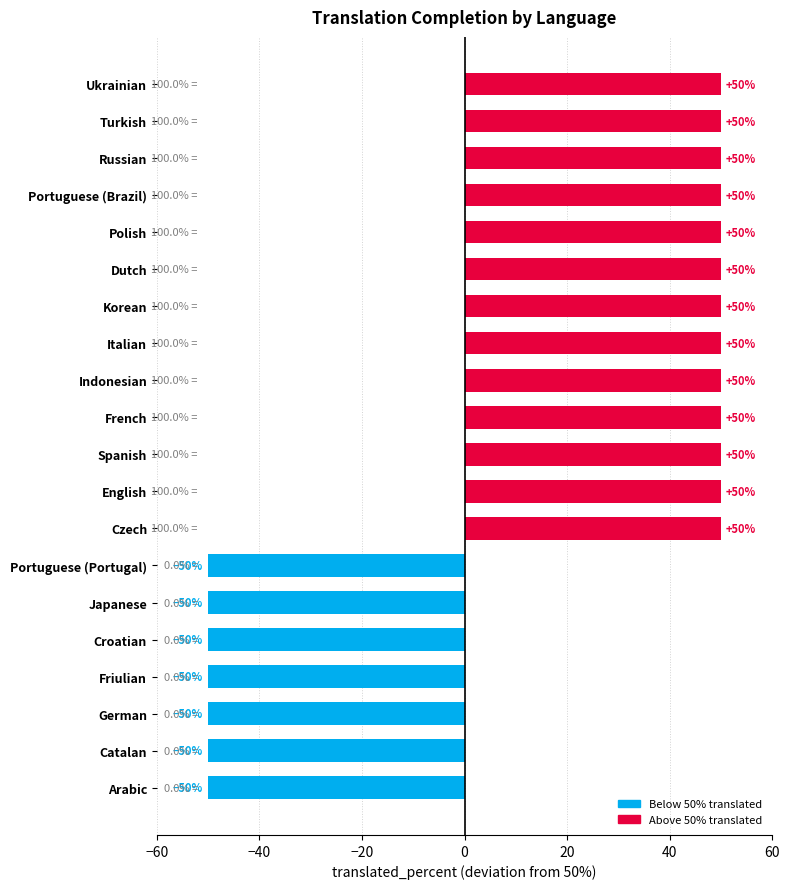

Count the values in the range -50 to 50.

20